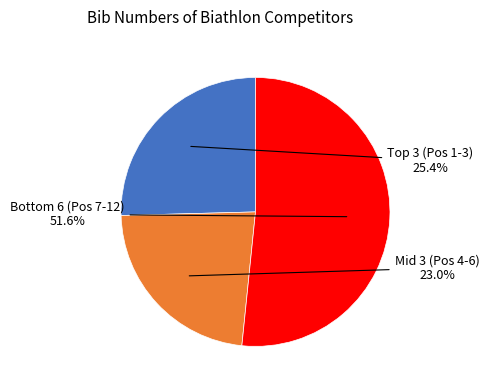

Is there a majority slice in this chart?

Yes